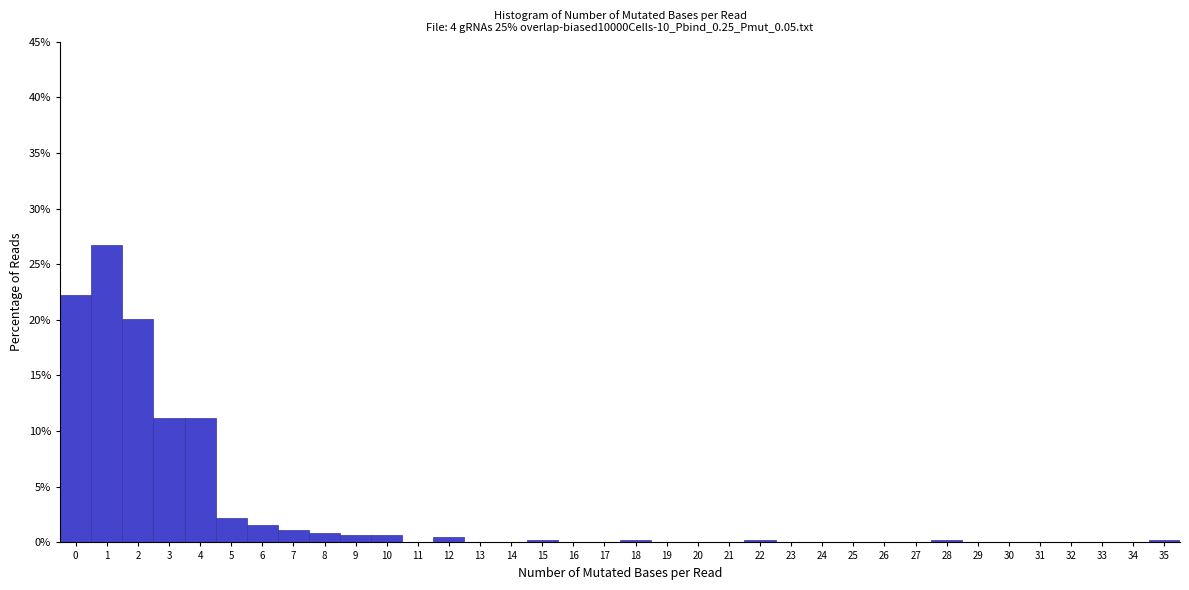

How tall is the bar that spans 3.5 to 4.5 on the x-axis? The values are not printed on the chart, so give them approximately, as read against the axis.

11.0